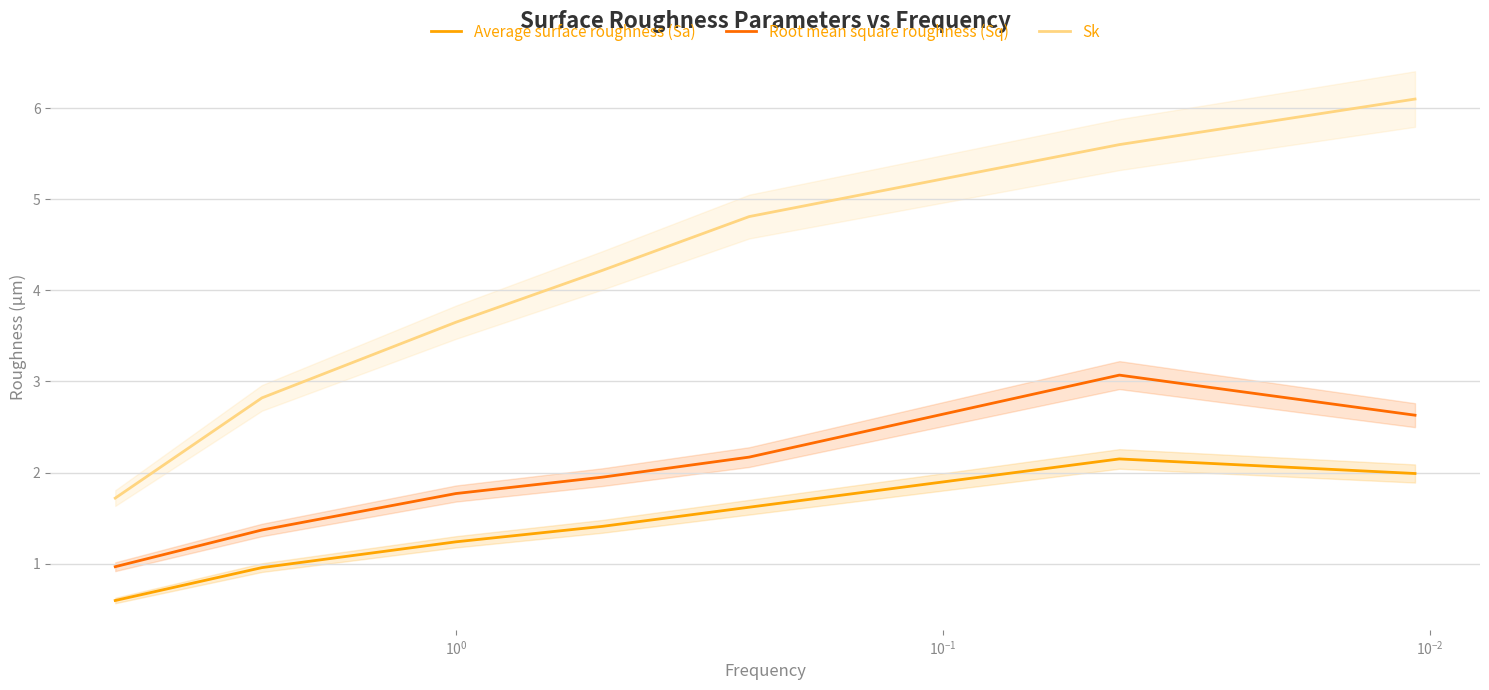

Reading right to left, transcribe all the data shown in this chart.

Average surface roughness (Sa): 2.0	2.1	1.6	1.4	1.2	1.0	0.6
Root mean square roughness (Sq): 2.6	3.1	2.2	1.9	1.8	1.4	1.0
Sk: 6.1	5.6	4.8	4.2	3.6	2.8	1.7